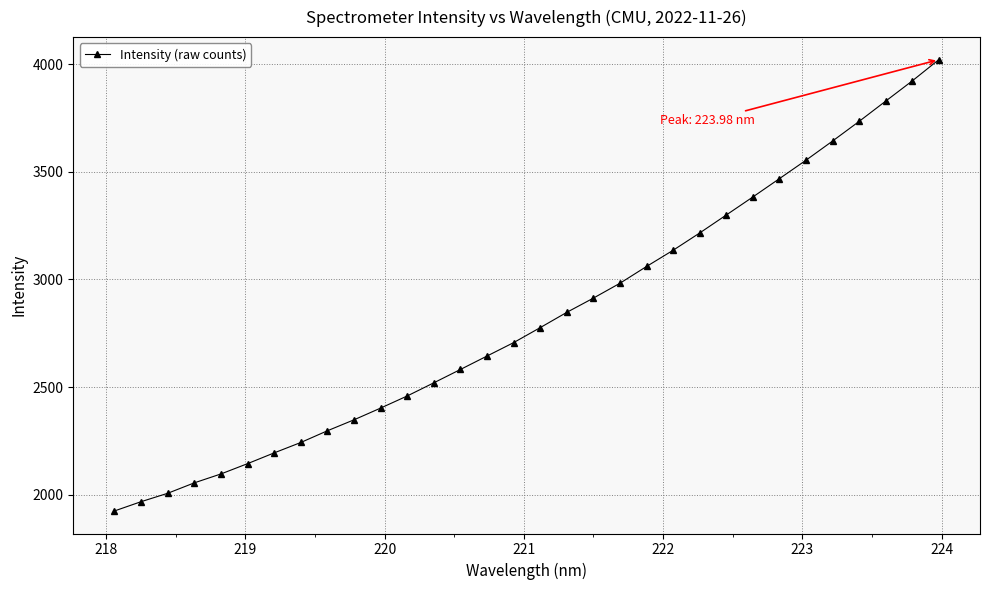

Count the number of data series in this chart.

1